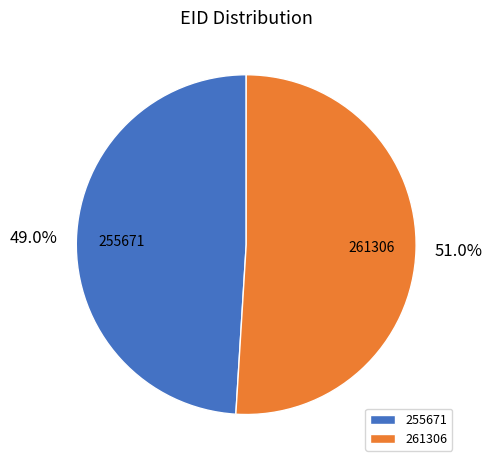

Which category has the biggest portion of the pie?

261306